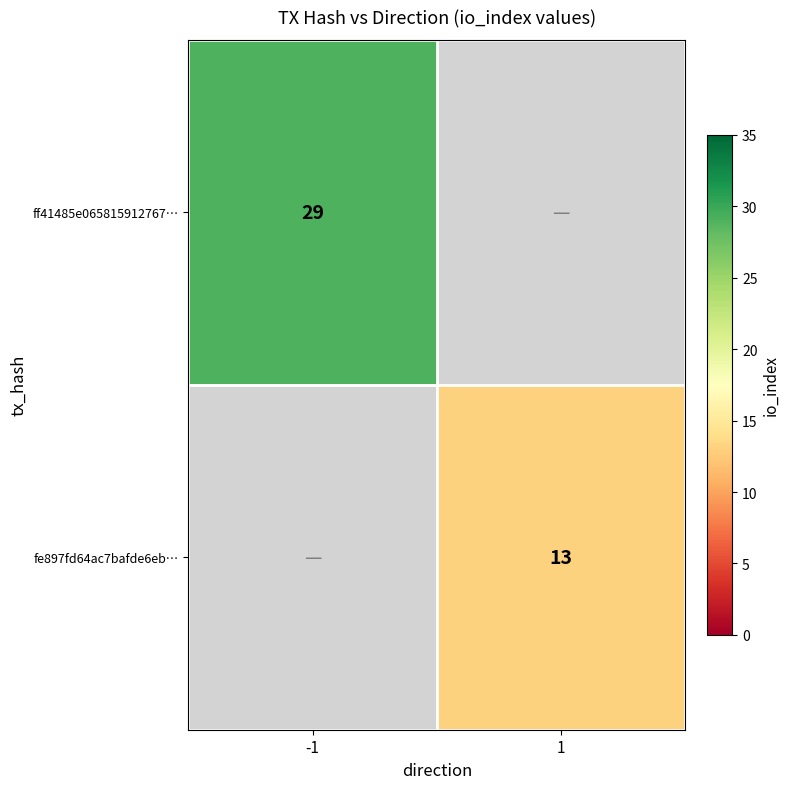

True or false: ff41485e065815912767… has a value of 29 at -1.

True